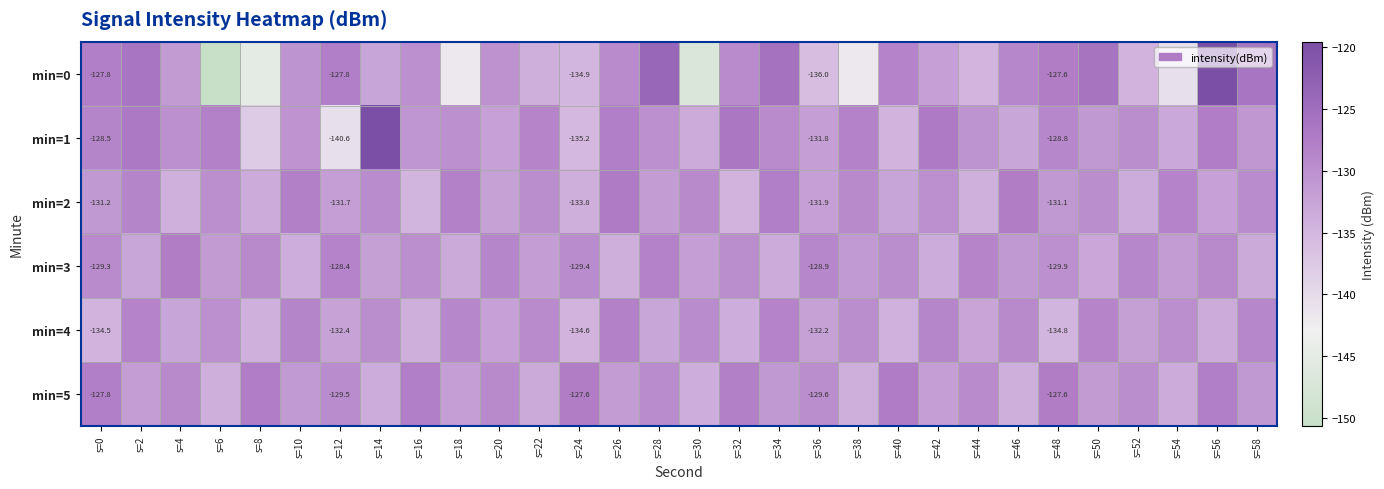

Is it true that min=0 equals -199.6 at s=36?

False